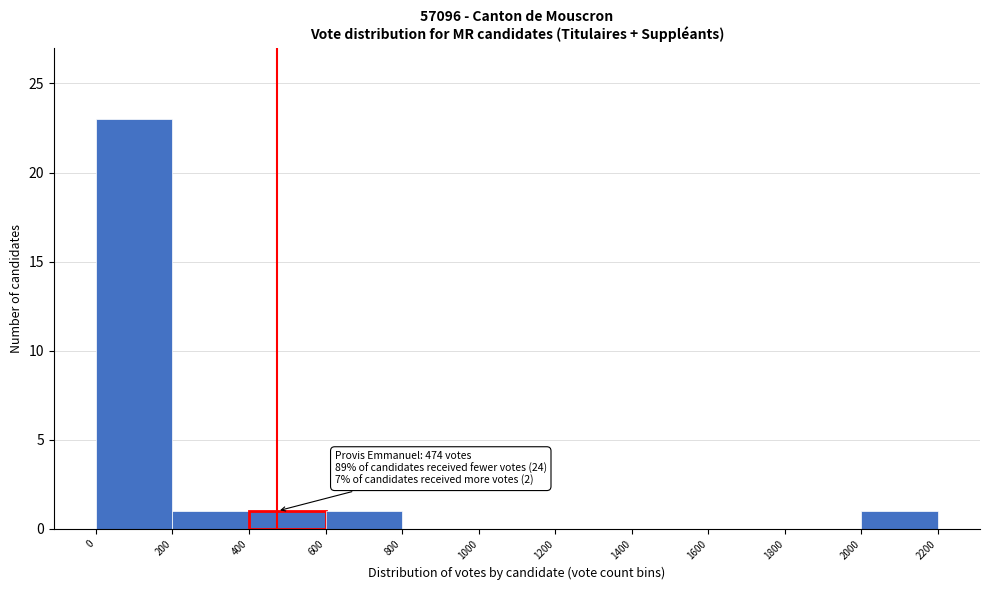

Over which range of the x-axis is the bar tallest?

0 to 200